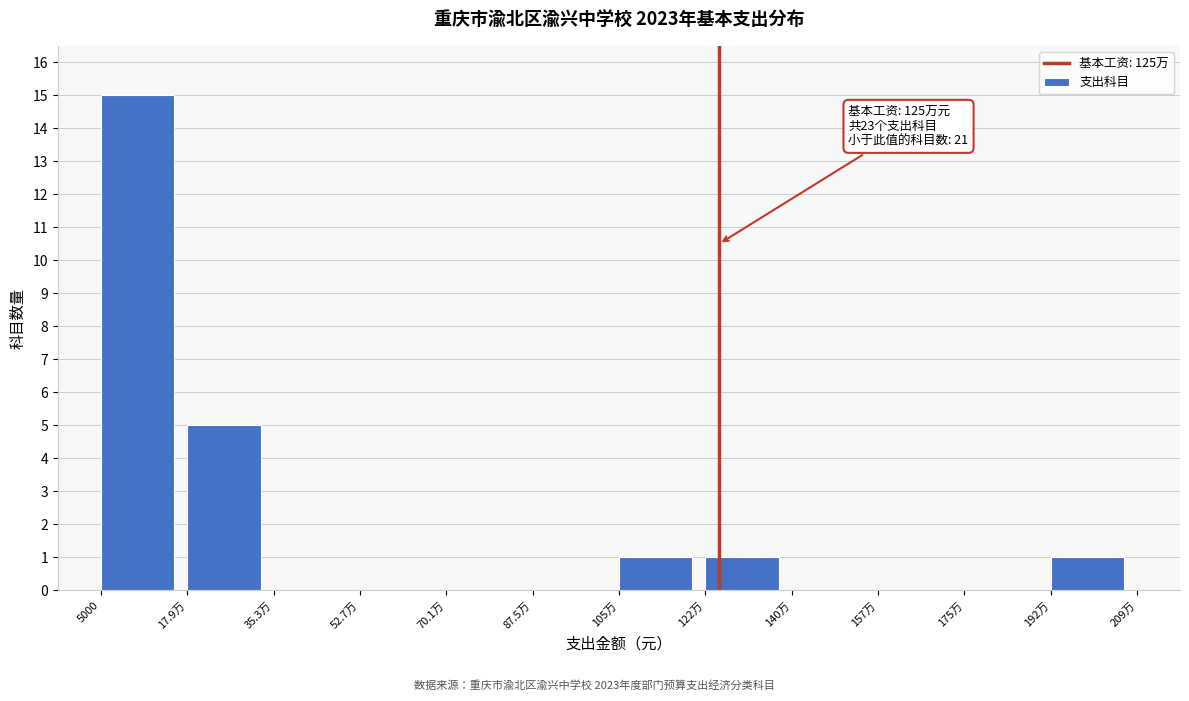

Reading left to right, list all the values displayed in this chart.

5000=15	17.9万=5	35.3万=0	52.7万=0	70.1万=0	87.5万=0	105万=1	122万=1	140万=0	157万=0	175万=0	192万=1